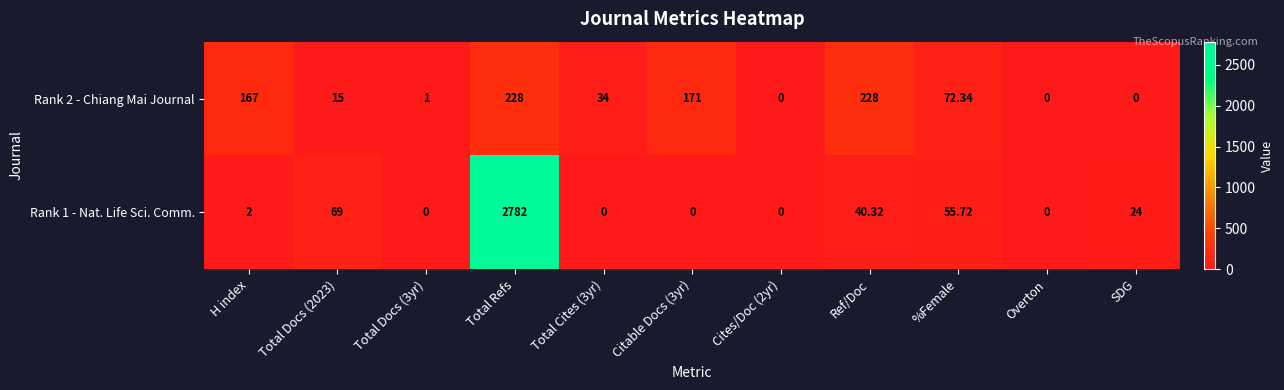

At which category is the sum across all series the highest?

Total Refs